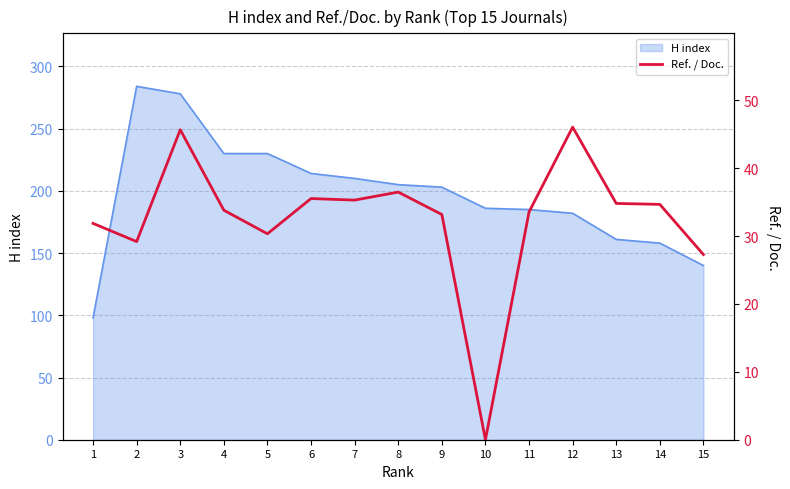

What is the sum of all values?

487.6